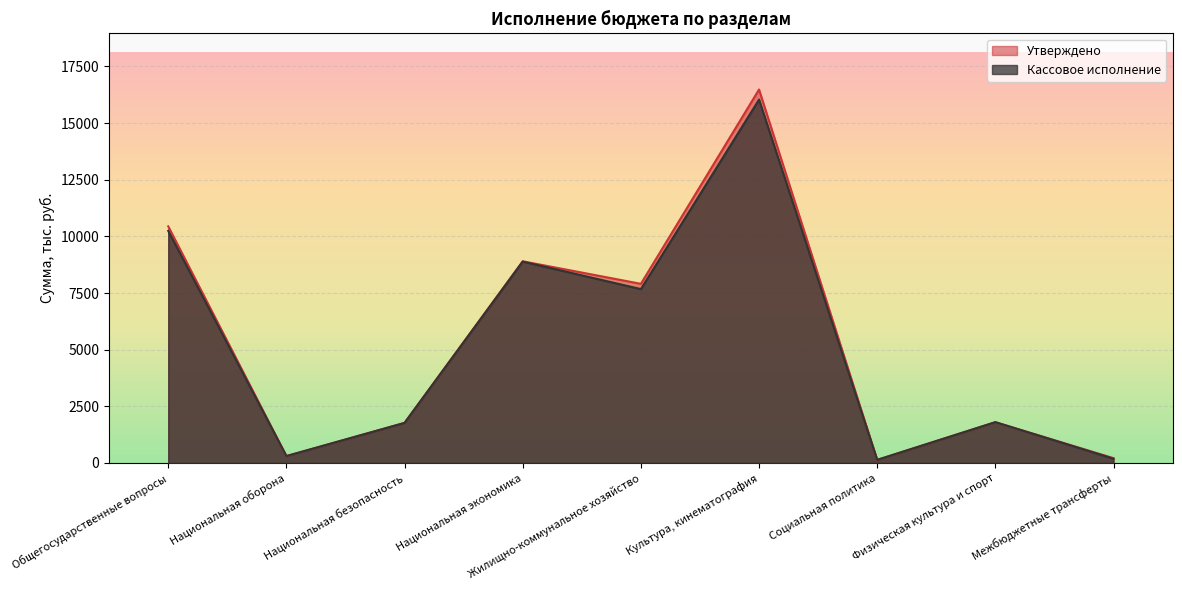

What is the maximum value shown in the chart?

16483.4